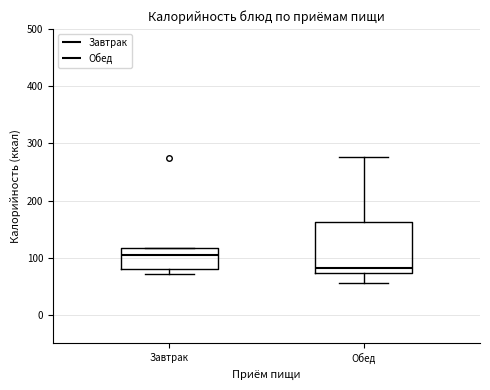

Which box has the highest median line?

Завтрак